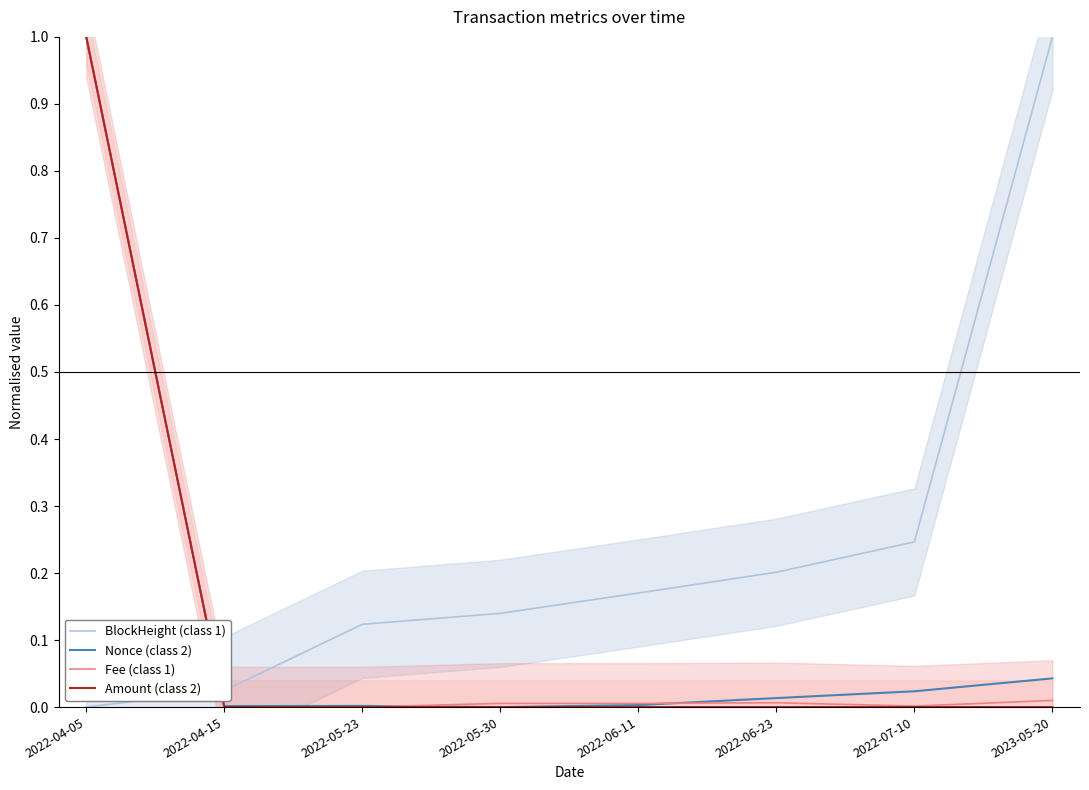

How many intersections are there between Amount (class 2) and Nonce (class 2)?

2